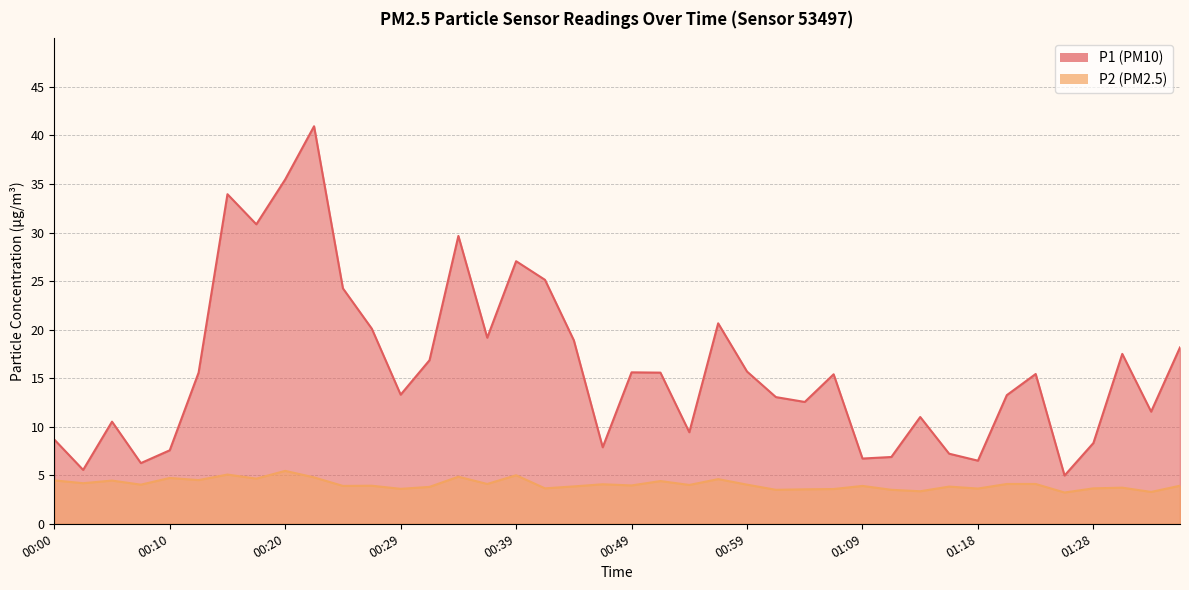

The value of P1 at 01:33 is 11.6. True or false?

True